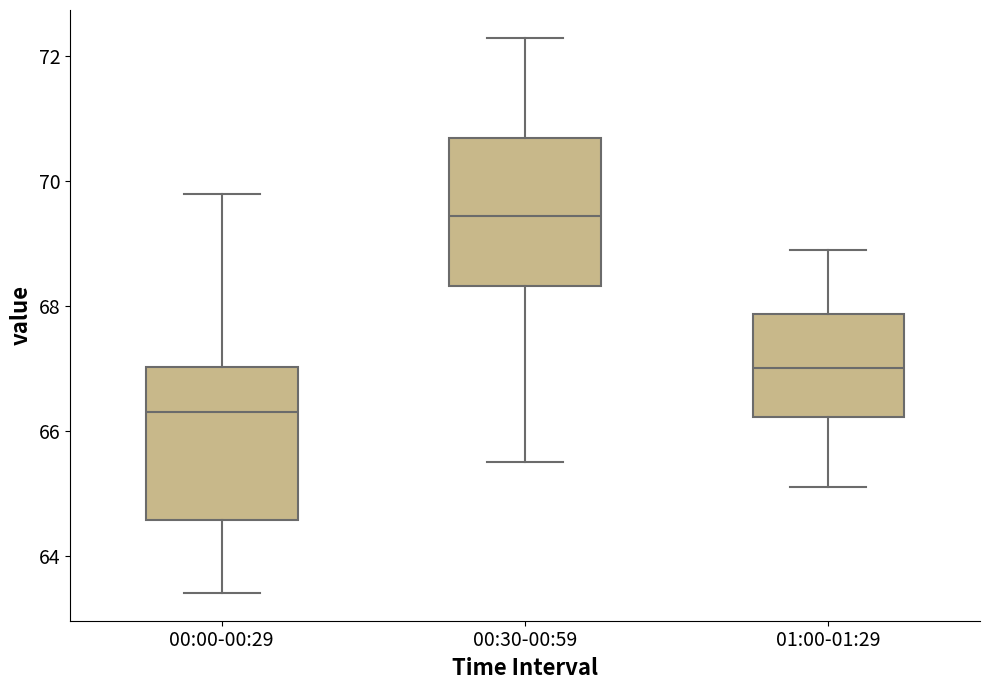

Reading left to right, transcribe this box plot: for each box, give where its median line is, the range the box spans, and where its two whiskers end, as read against the y-axis. The values are not printed on the chart, so give them approximately, as read against the axis.

00:00-00:29: median 66.4, box 64.6 to 67.0, whiskers 63.4 to 69.8
00:30-00:59: median 69.4, box 68.4 to 70.8, whiskers 65.6 to 72.4
01:00-01:29: median 67.0, box 66.2 to 67.8, whiskers 65.2 to 69.0